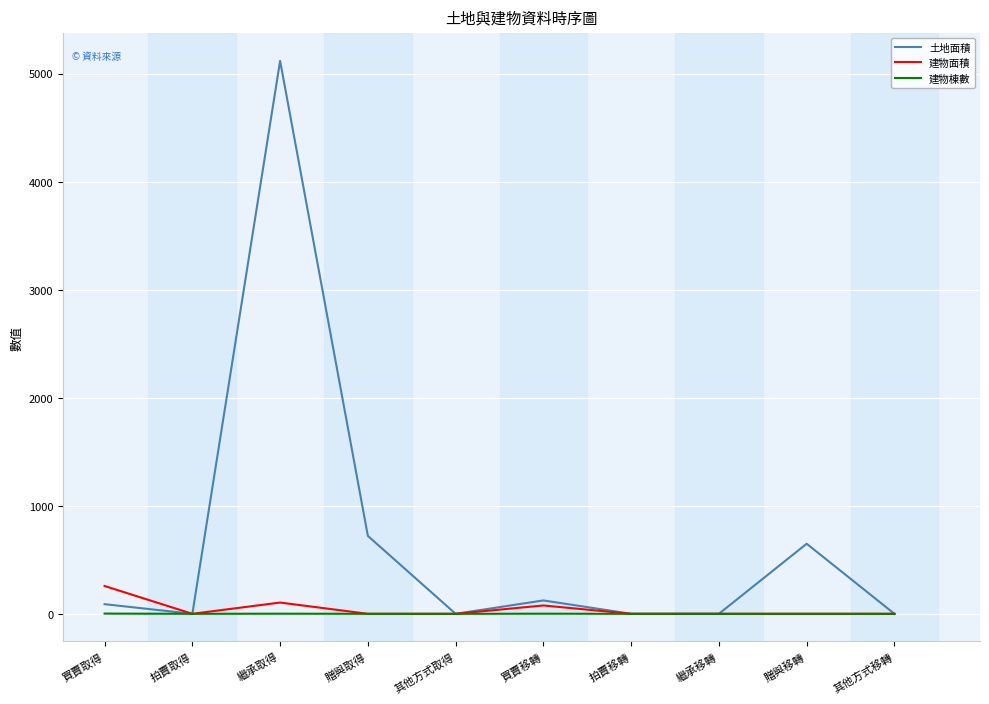

List the series in order of their peak value, highest first.

土地面積, 建物面積, 建物棟數